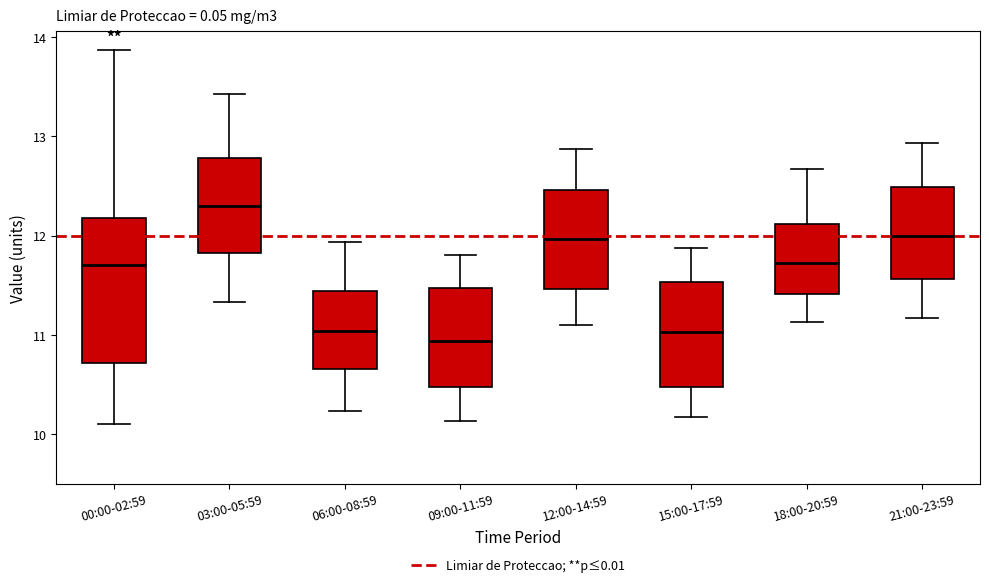

Where does the lower whisker of the box for 00:00-02:59 end on the y-axis? The values are not printed on the chart, so give them approximately, as read against the axis.

10.1